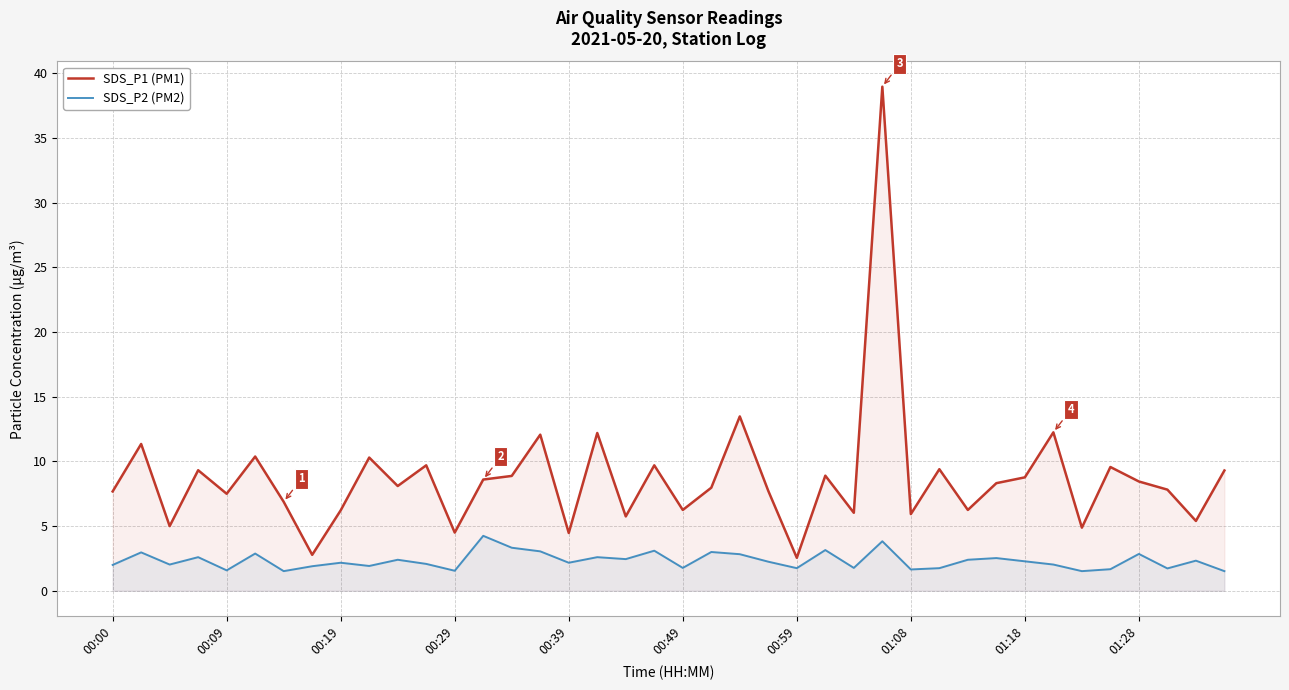

How many data points in SDS_P1 (PM1) are less than 8?

19